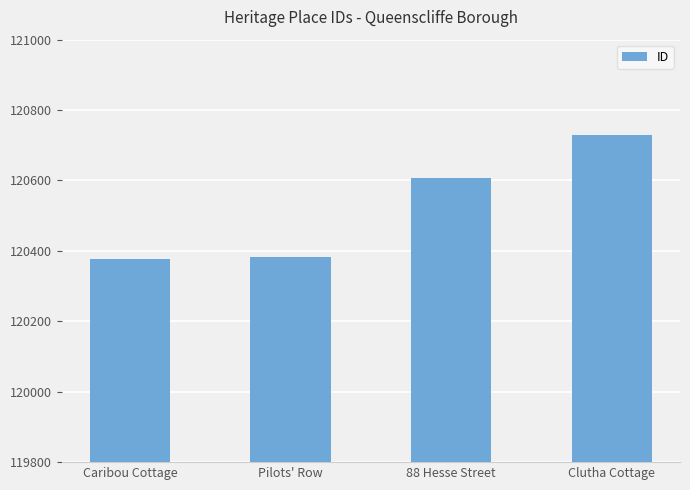

Which has a higher value, Caribou Cottage or Clutha Cottage?

Clutha Cottage